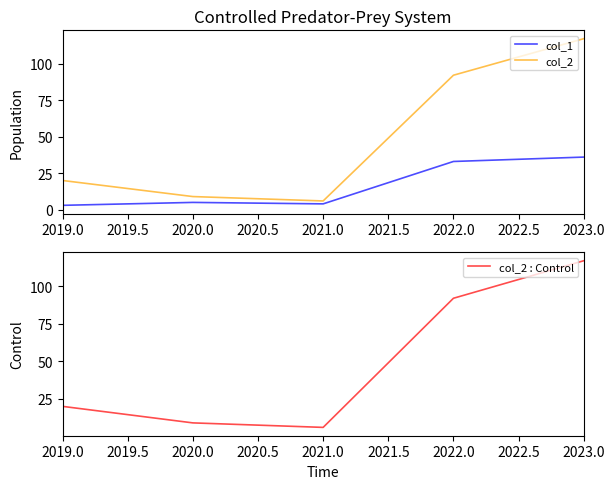

The col_2 series shows 26 at 2019.0. True or false?

False